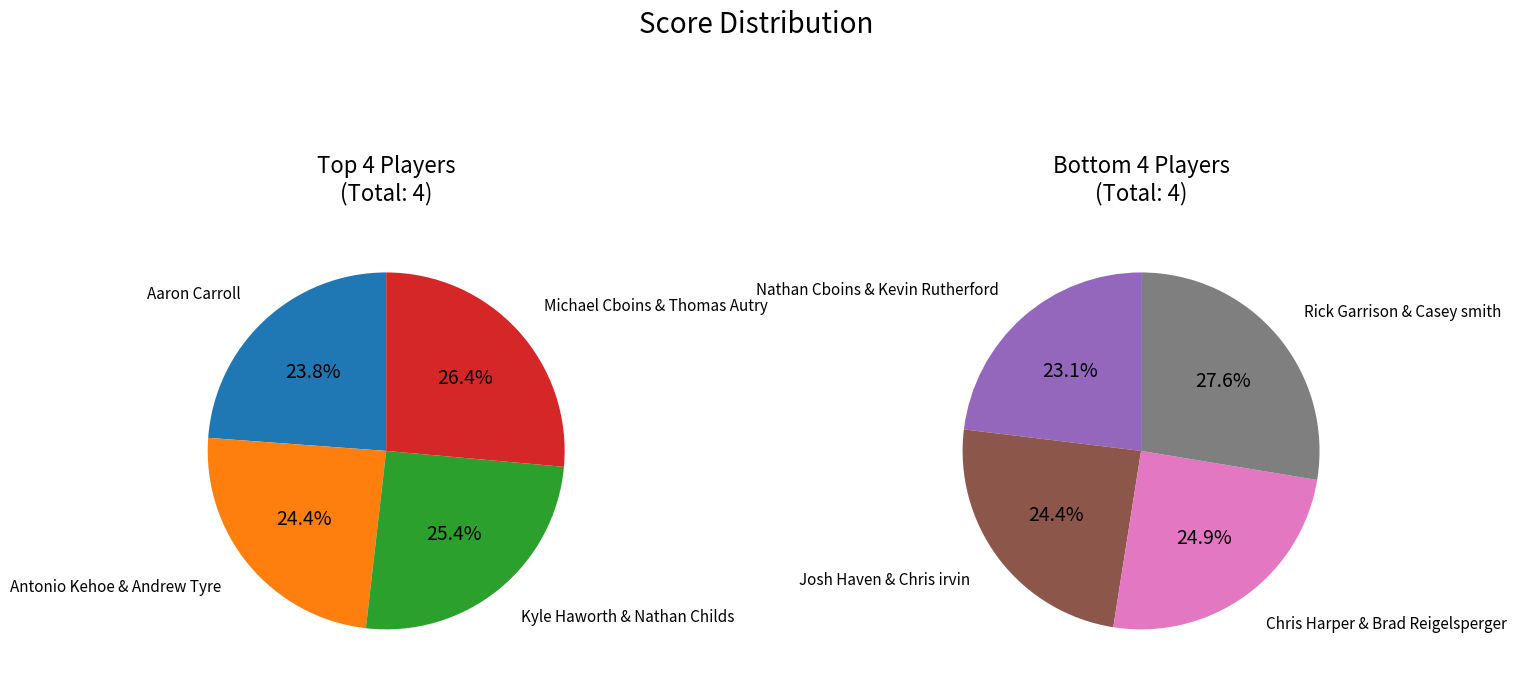

Count the number of slices in the pie.

8